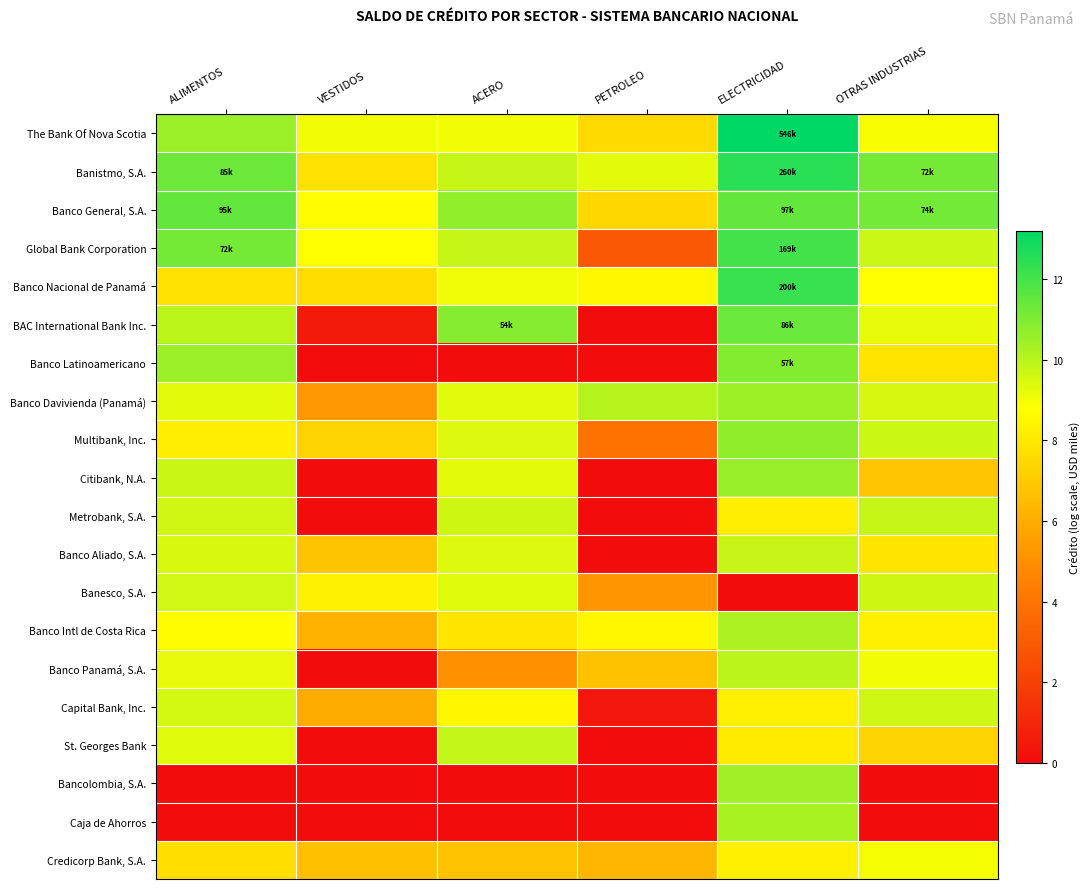

How many distinct data groups are displayed?

20